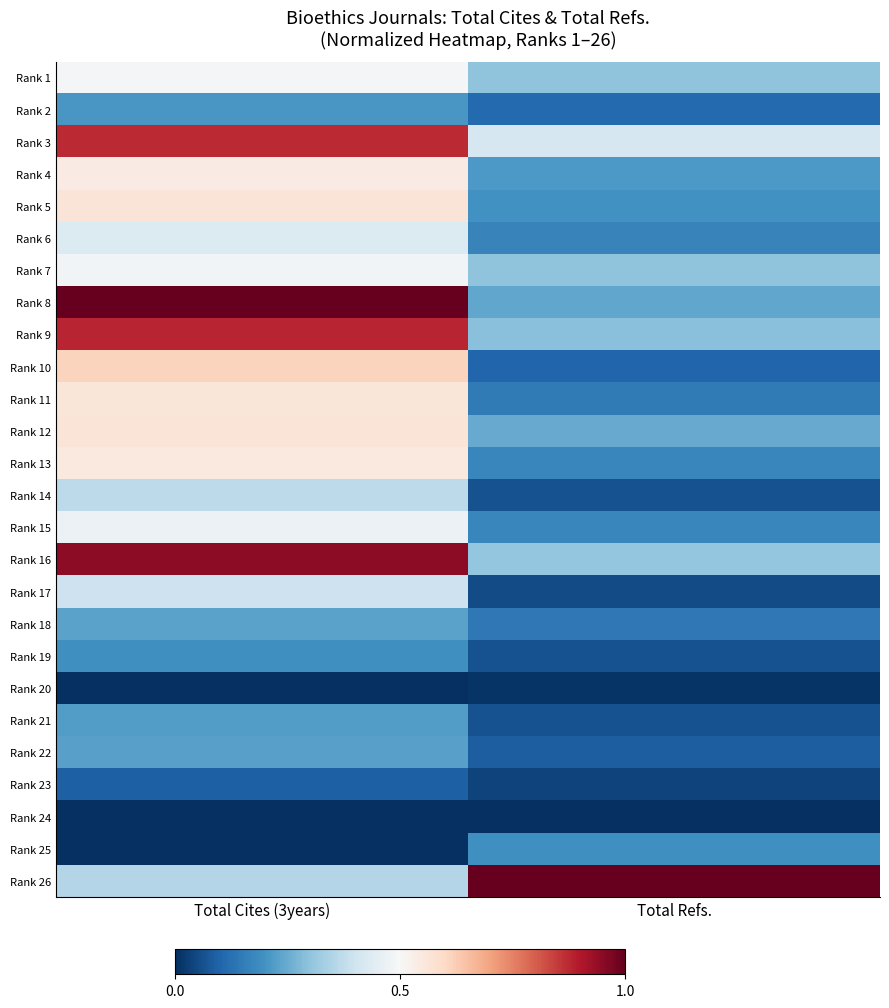

Which category has the lowest value across all series?

Total Cites (3years)